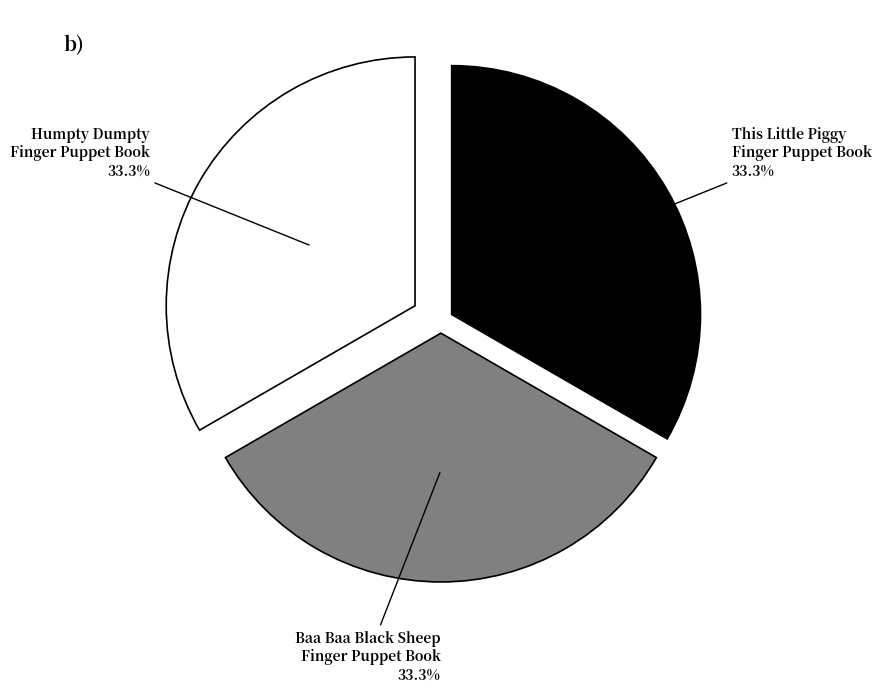

Is the sum of This Little Piggy Finger Puppet Book and Humpty Dumpty Finger Puppet Book greater than half?

Yes